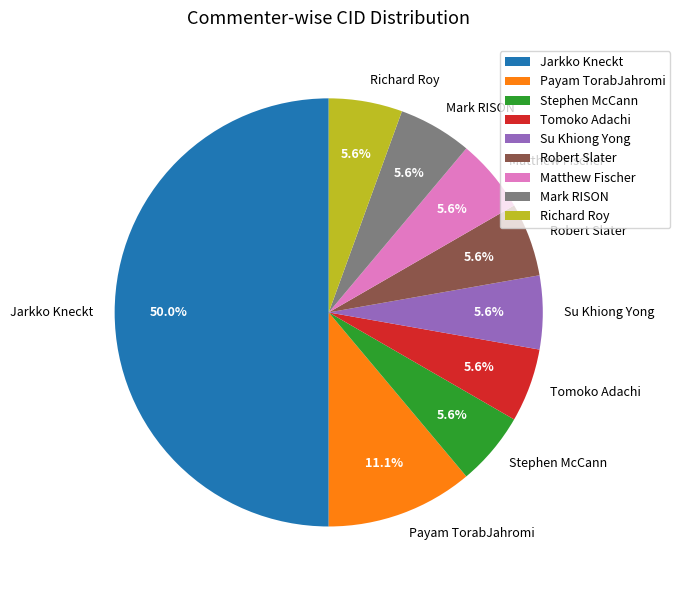

Which has a higher value, Jarkko Kneckt or Tomoko Adachi?

Jarkko Kneckt